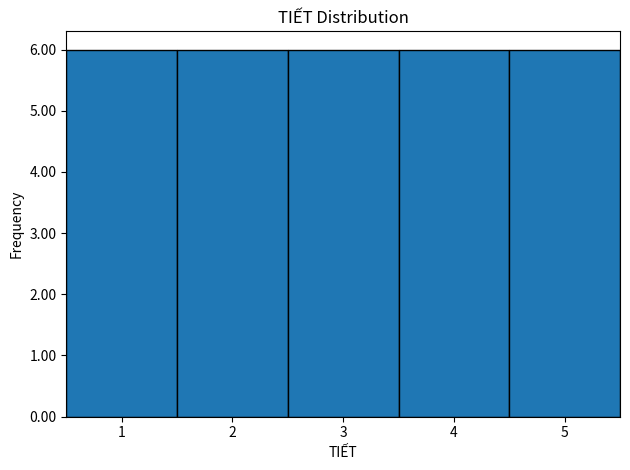

Reading left to right, transcribe this chart: for each bar, give the range it covers on the x-axis and its height. The values are not printed on the chart, so give them approximately, as read against the axis.

0.5 to 1.5: 6
1.5 to 2.5: 6
2.5 to 3.5: 6
3.5 to 4.5: 6
4.5 to 5.5: 6